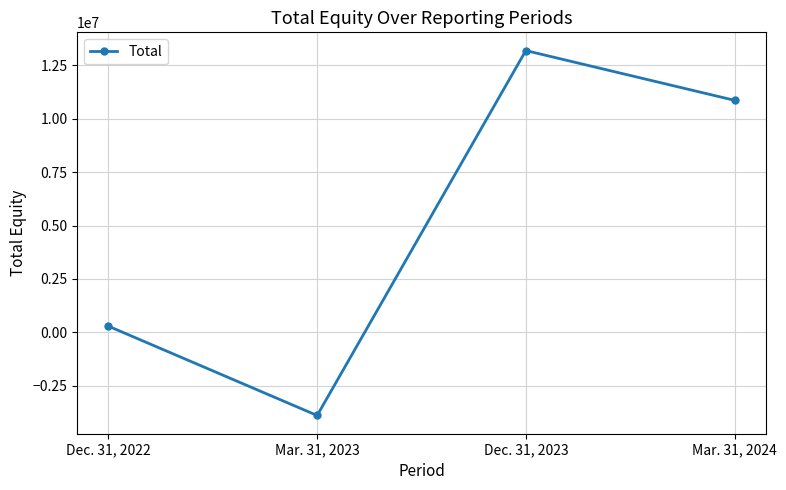

Reading left to right, list all the values displayed in this chart.

283536	-3900576	13197746	10867218